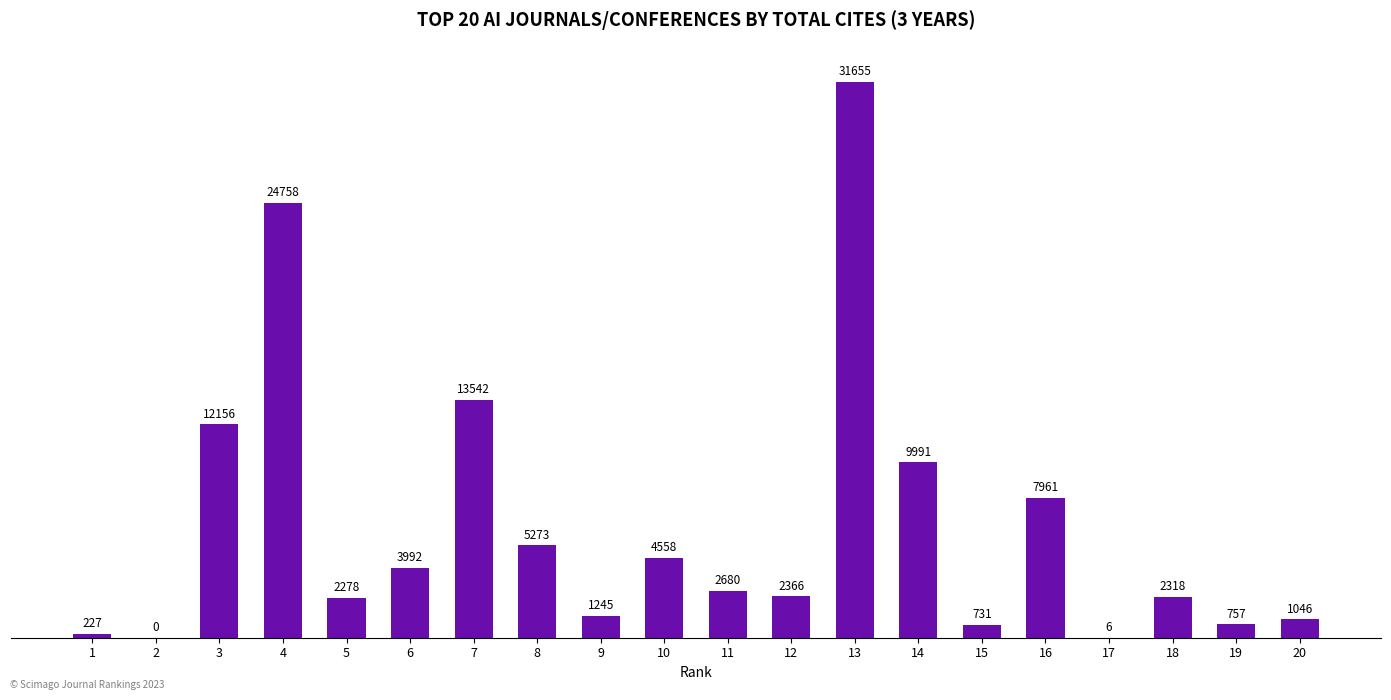

Which has a higher value, 6 or 20?

6